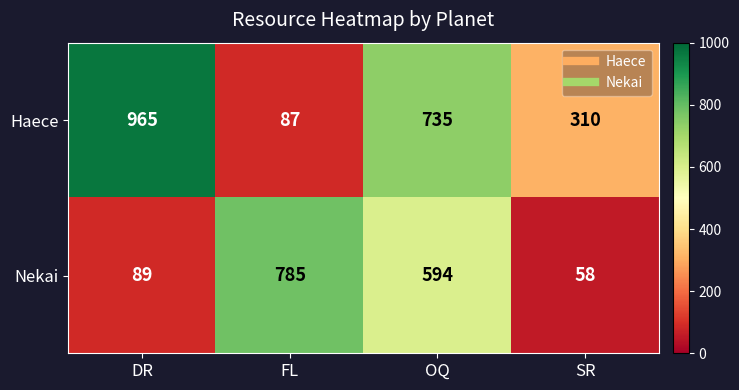

At how many categories does at least one series exceed 101?

4